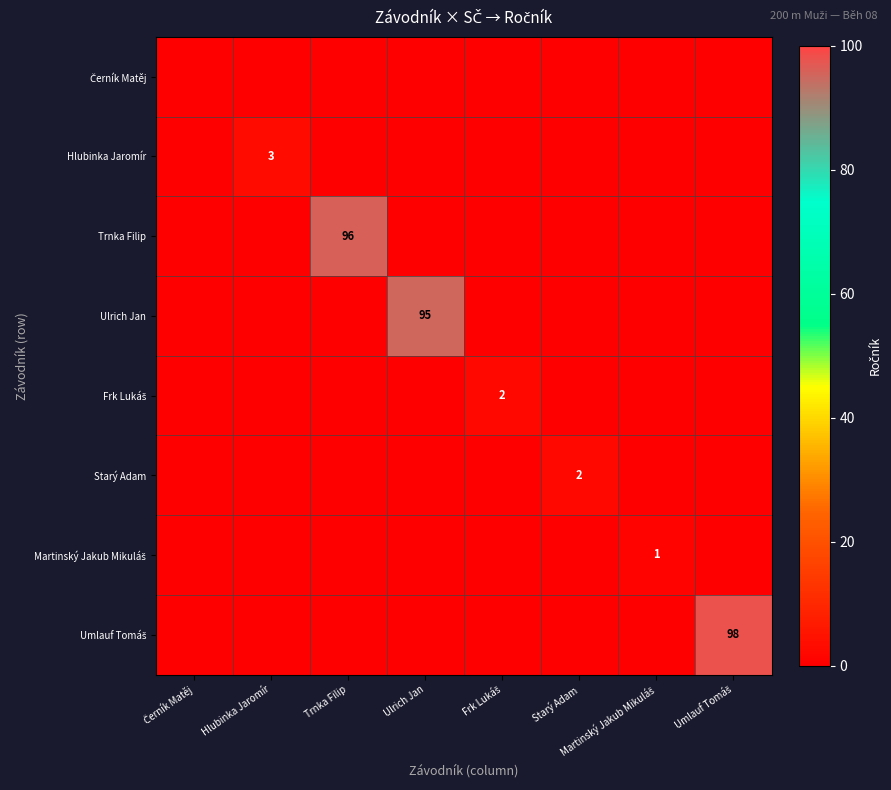

The Trnka Filip series shows 53 at Trnka Filip. True or false?

False